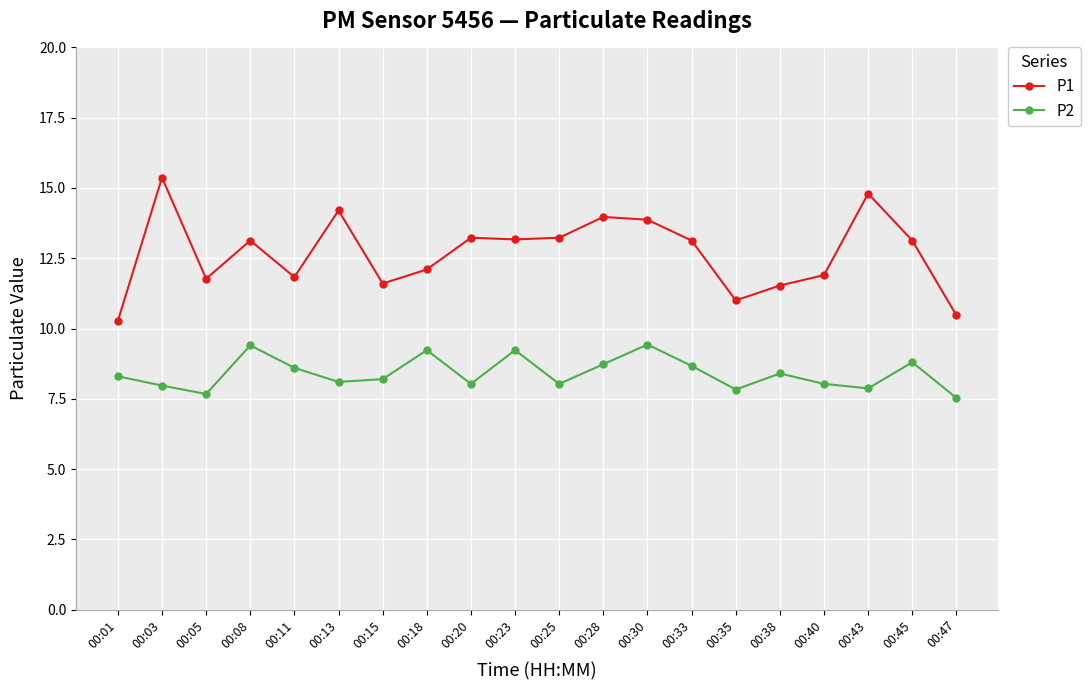

How many lines are shown in the chart?

2